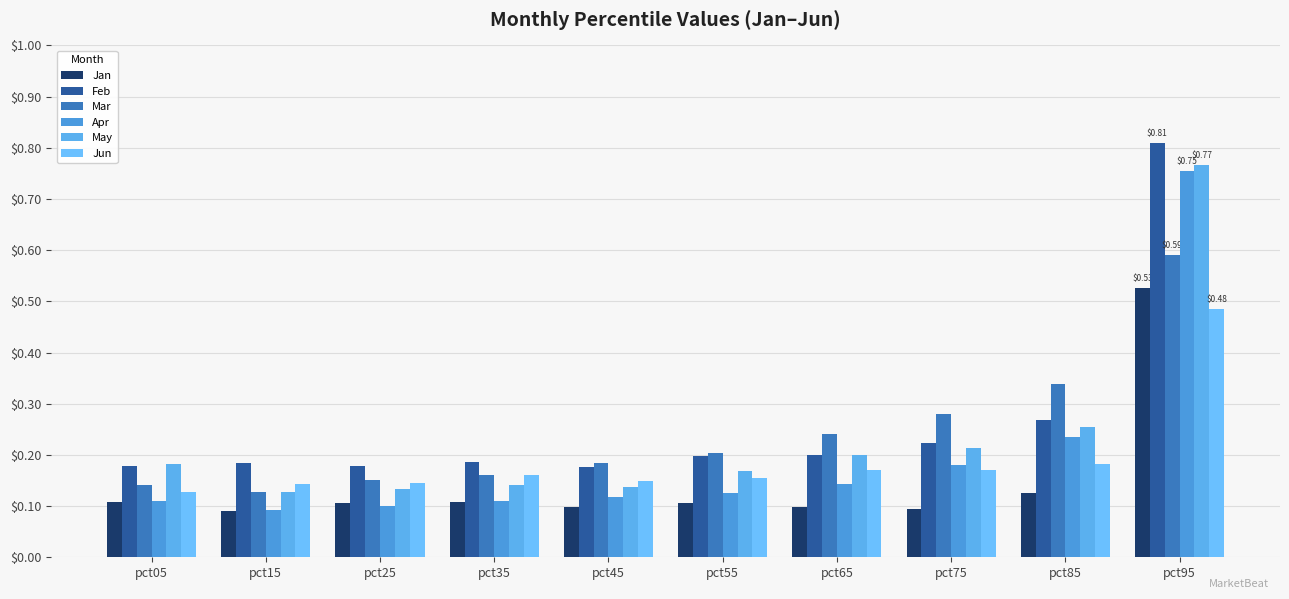

What is the sum of all May values?

2.3